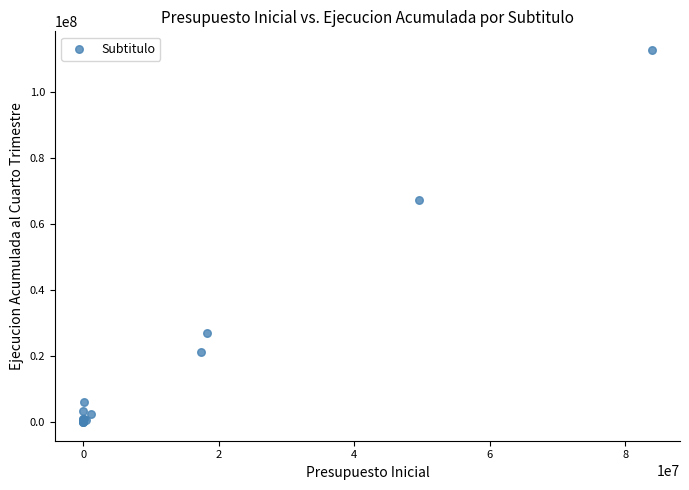

What Y value in the scatter plot is closest to 56455280?

67338793